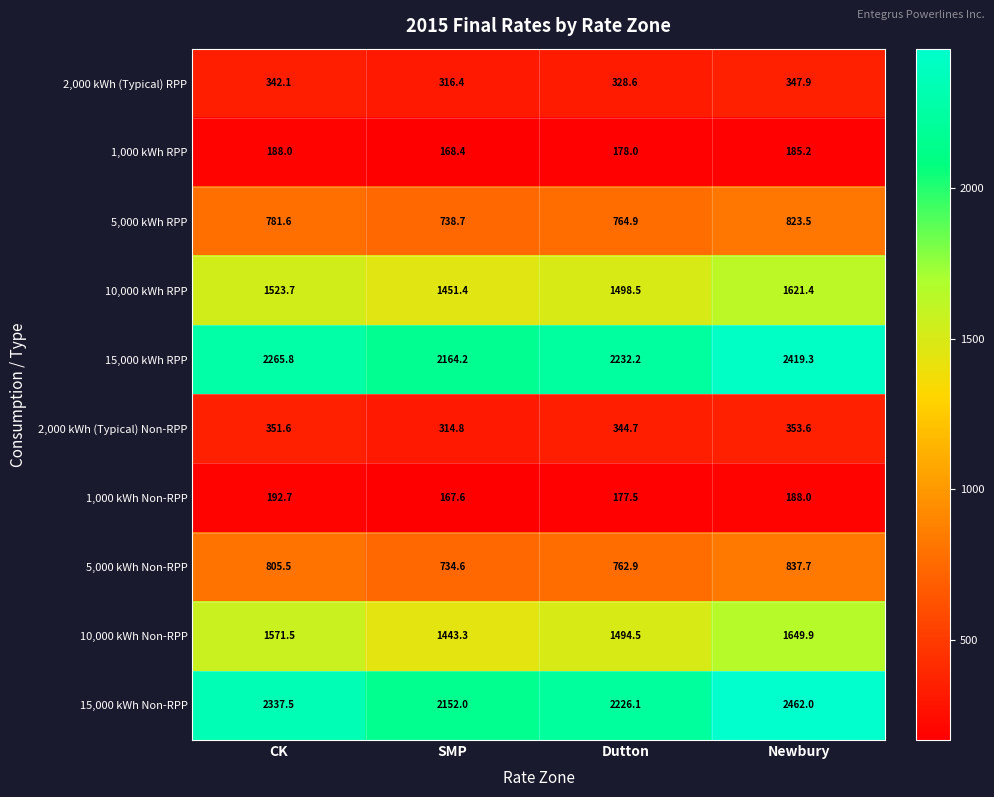

At how many categories does at least one series exceed 2104?

4